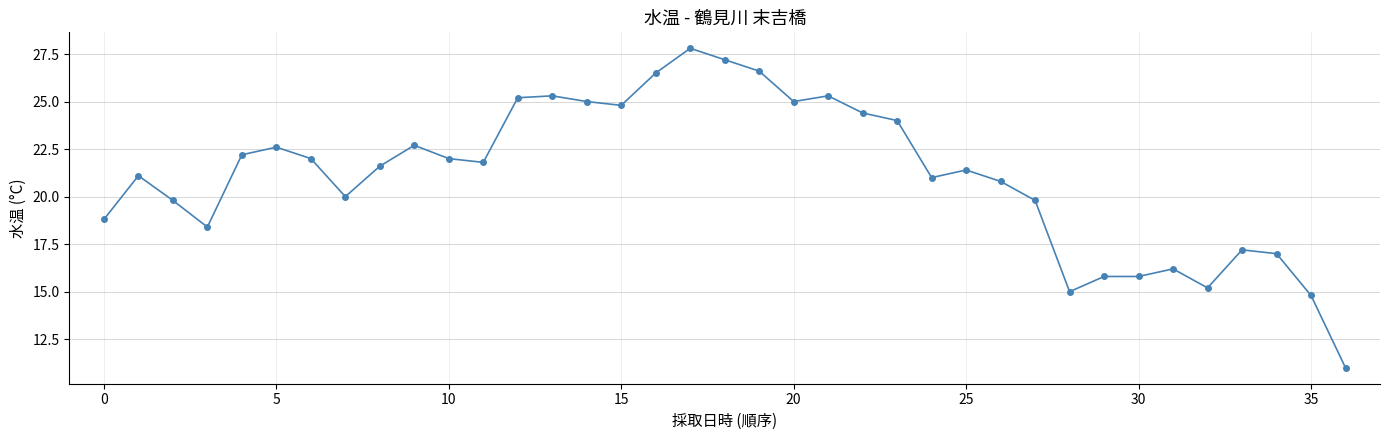

True or false: the data has more than 2 interior local peaks.

True